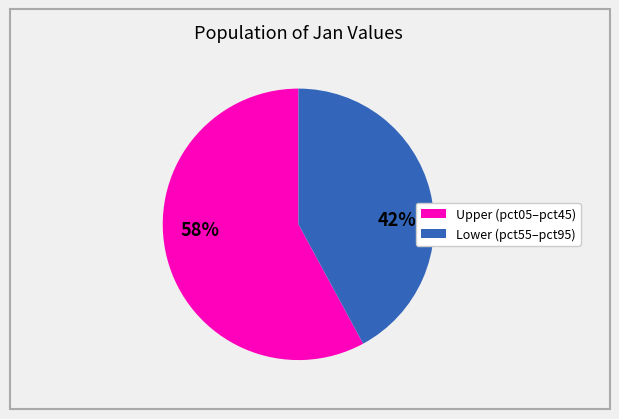

Is there a majority slice in this chart?

Yes